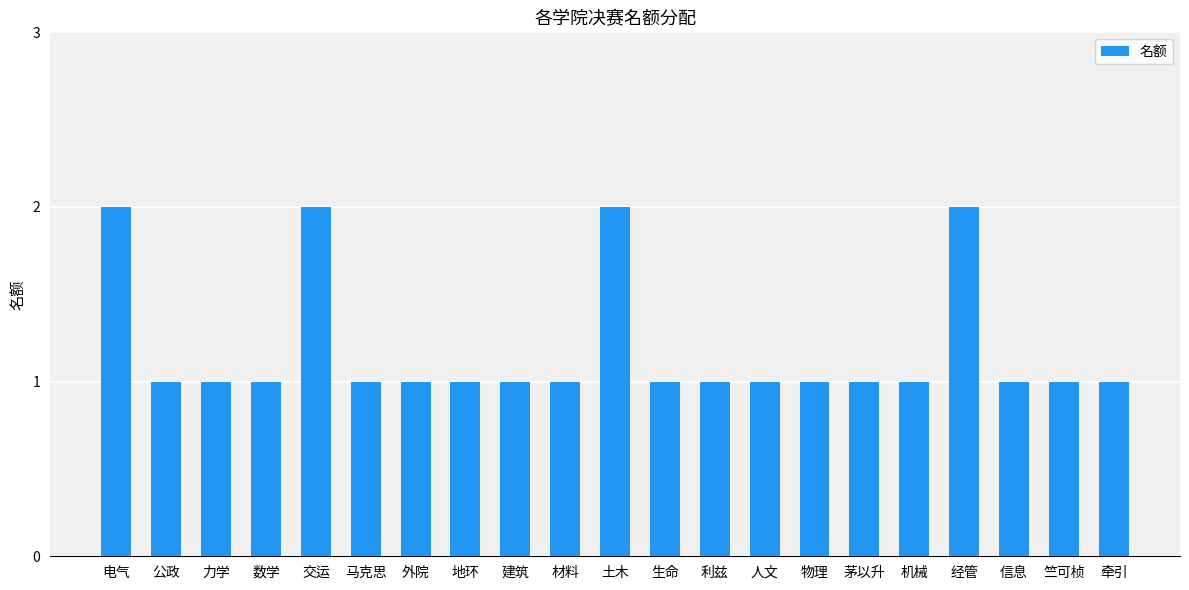

Reading left to right, what are all the values shown in this chart?

2	1	1	1	2	1	1	1	1	1	2	1	1	1	1	1	1	2	1	1	1